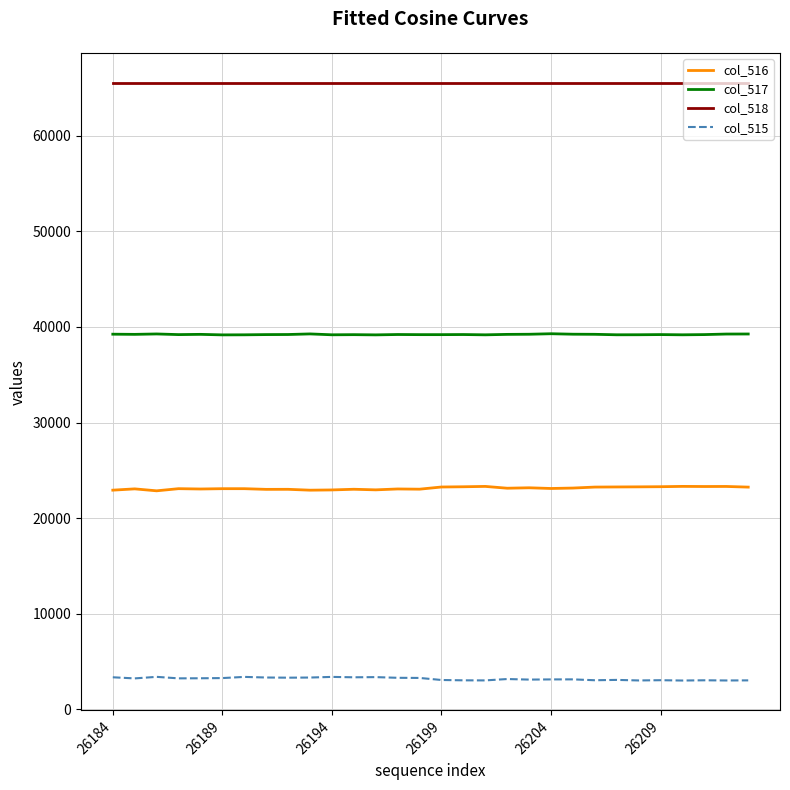

Rank the series by their average value, from lowest to highest.

col_515, col_516, col_517, col_518